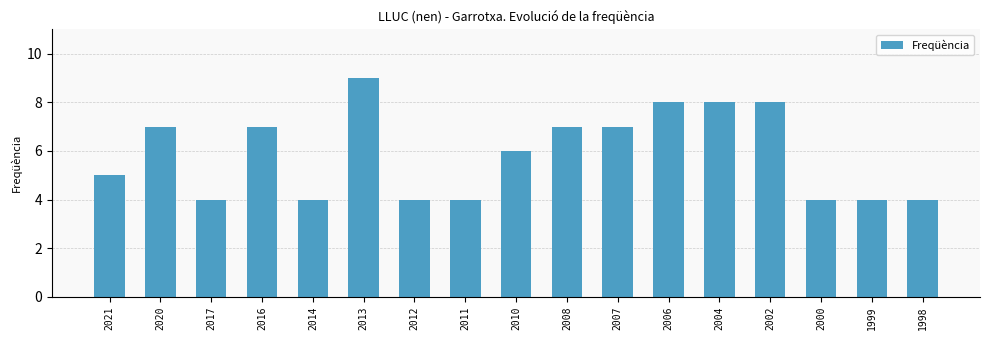

What is the average value?

6